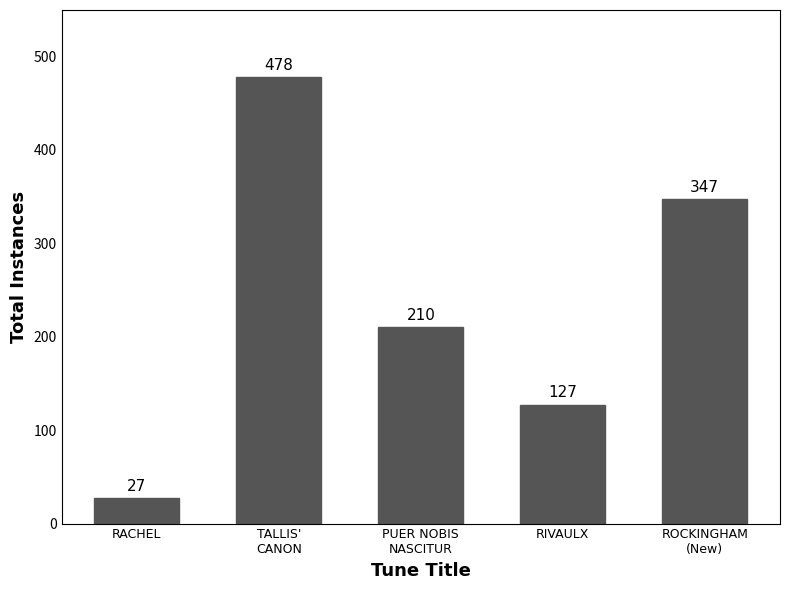

How many values are between 127 and 347?

3